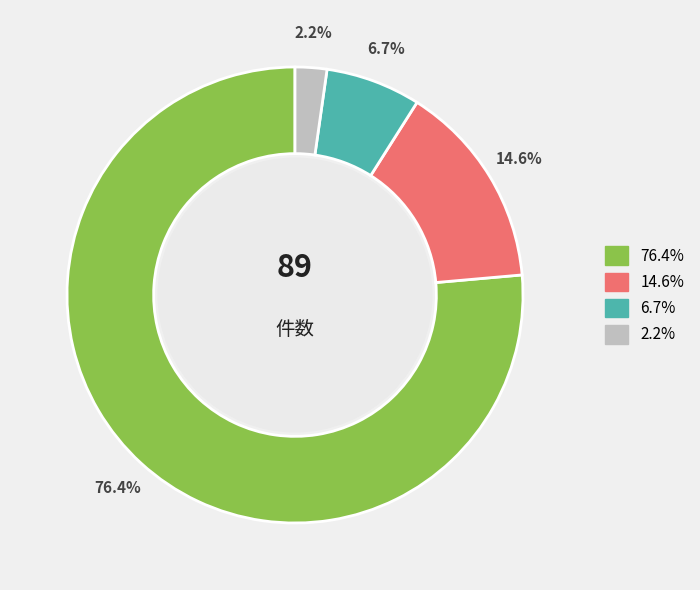

Is there any slice that represents more than half of the pie?

Yes